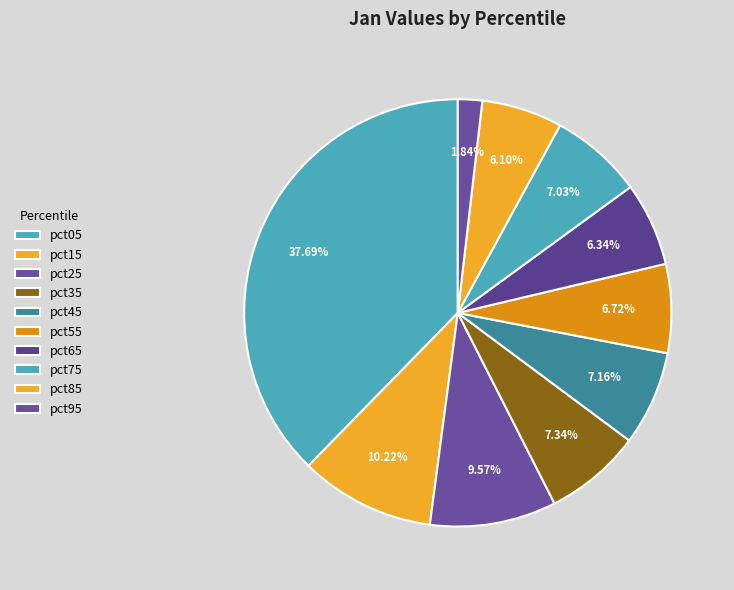

Is there any slice that represents more than half of the pie?

No